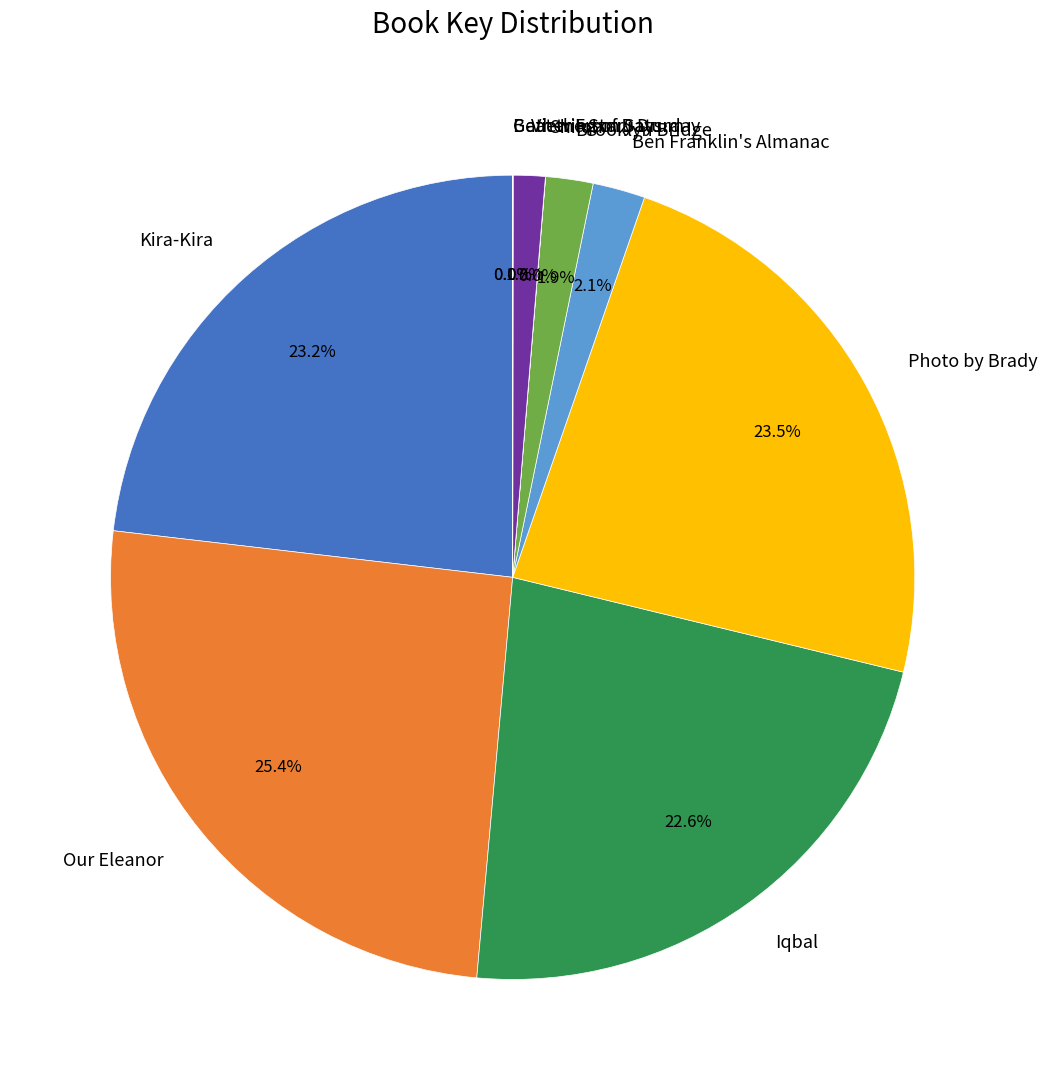

To the nearest percent, what is the average slice percentage?

10%